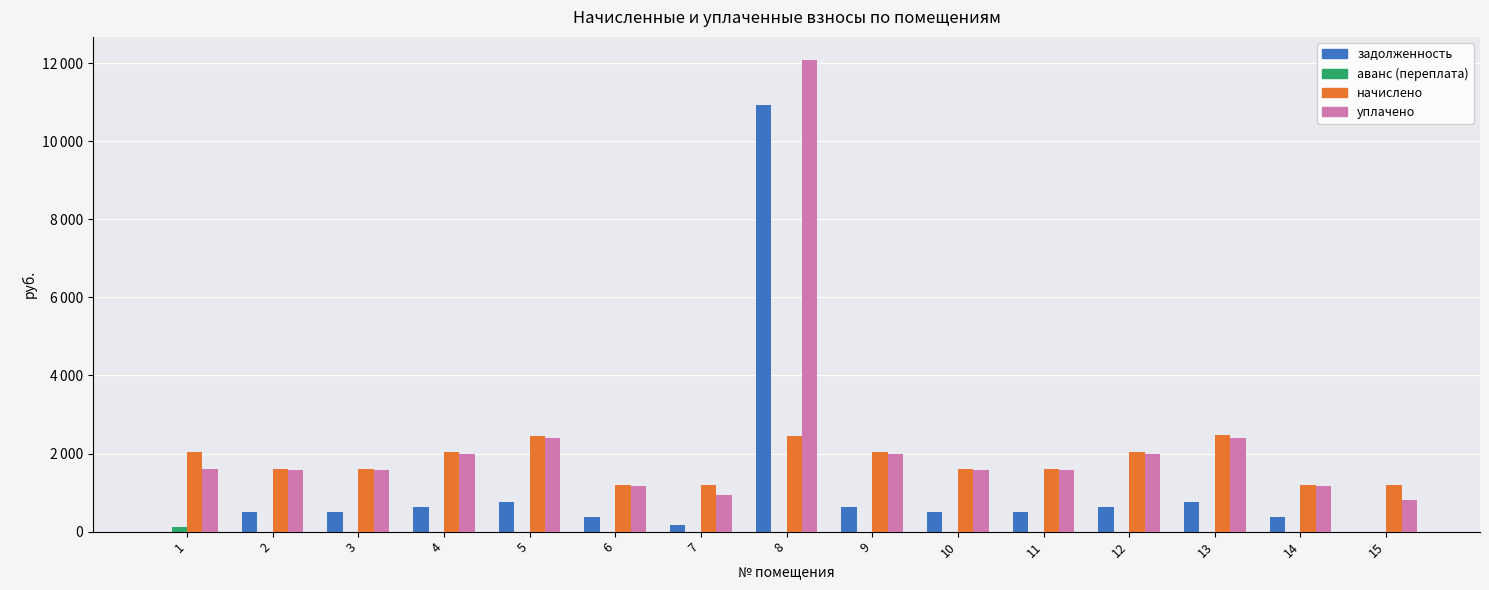

Does the chart contain stacked bars?

No